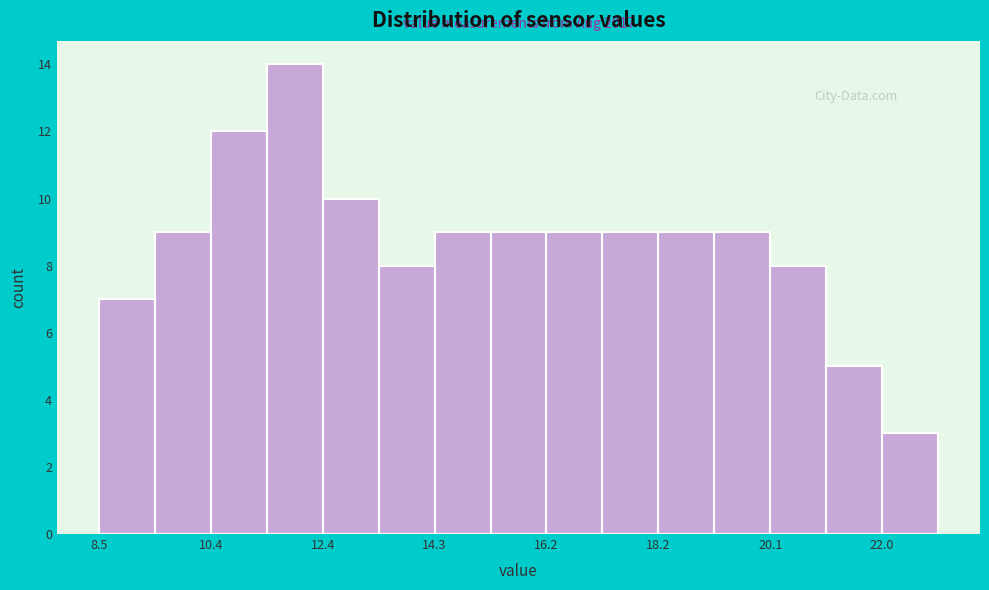

Over which range of the x-axis is the bar tallest?

11.4 to 12.4